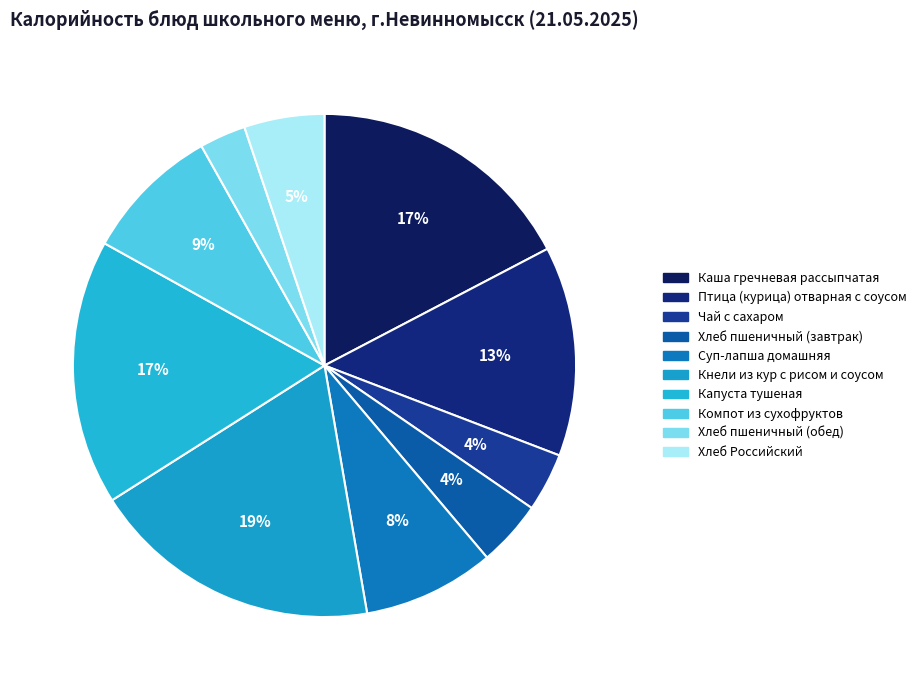

To the nearest percent, what percentage of the pie is Хлеб Российский?

5%